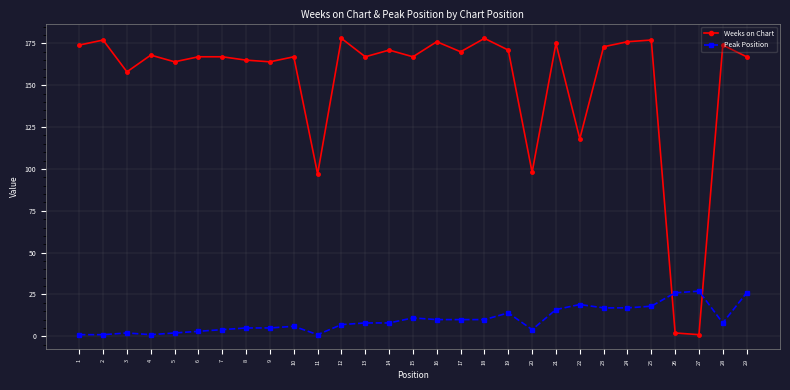

How many interior local valleys does the Weeks on Chart series have?

10